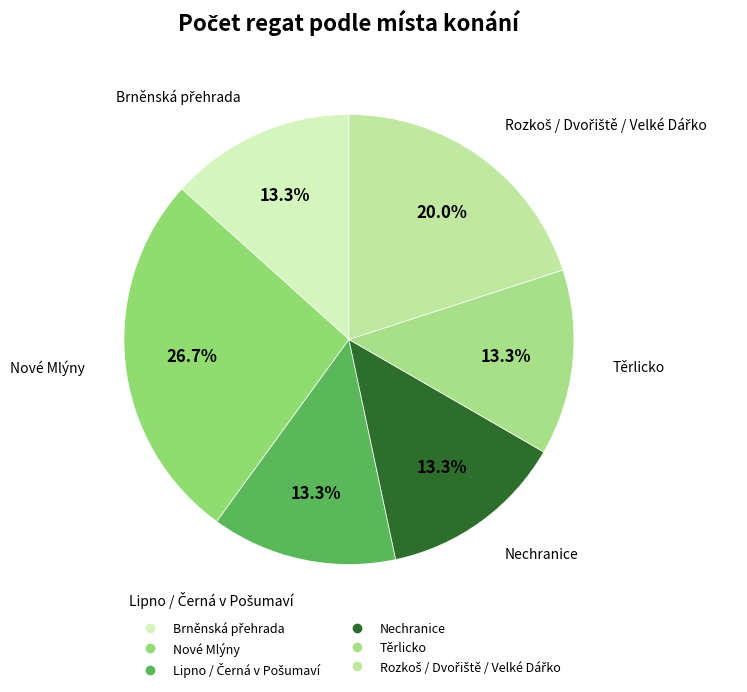

Which slice is the smallest?

Brněnská přehrada